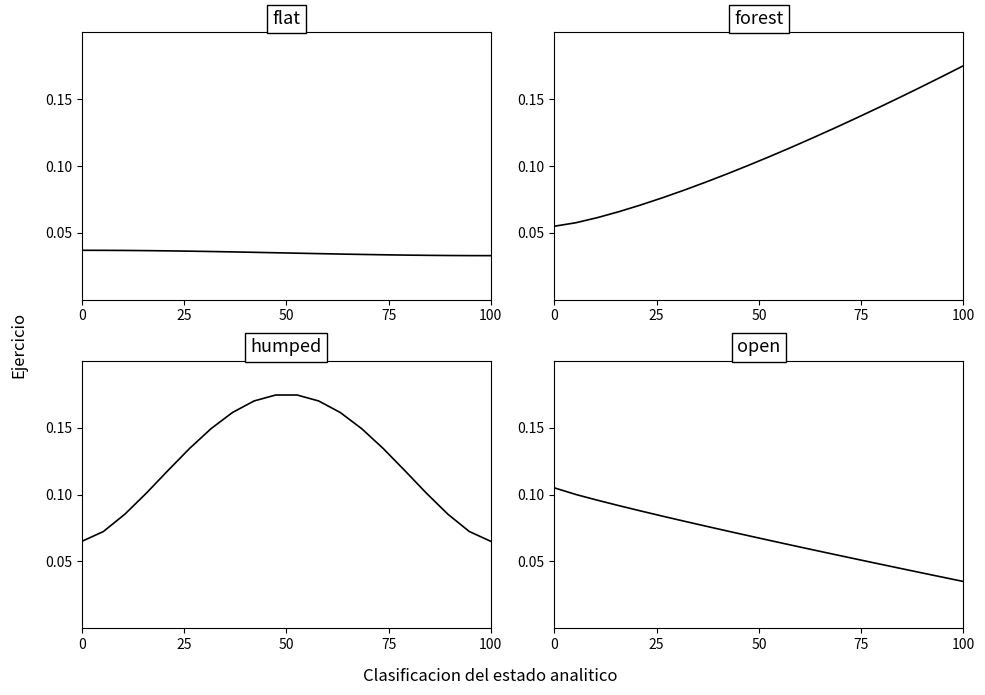

What is the value of the forest point at the 1st from the left?

0.1